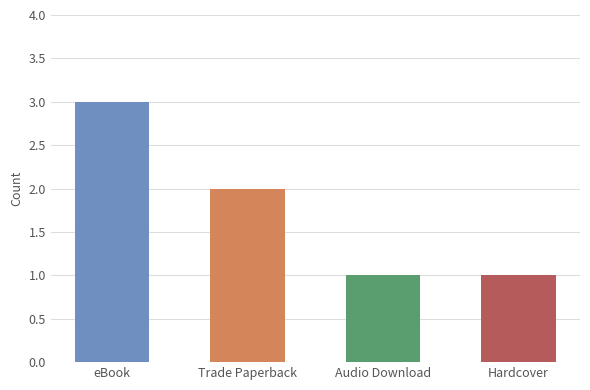

Are the bars horizontal?

No